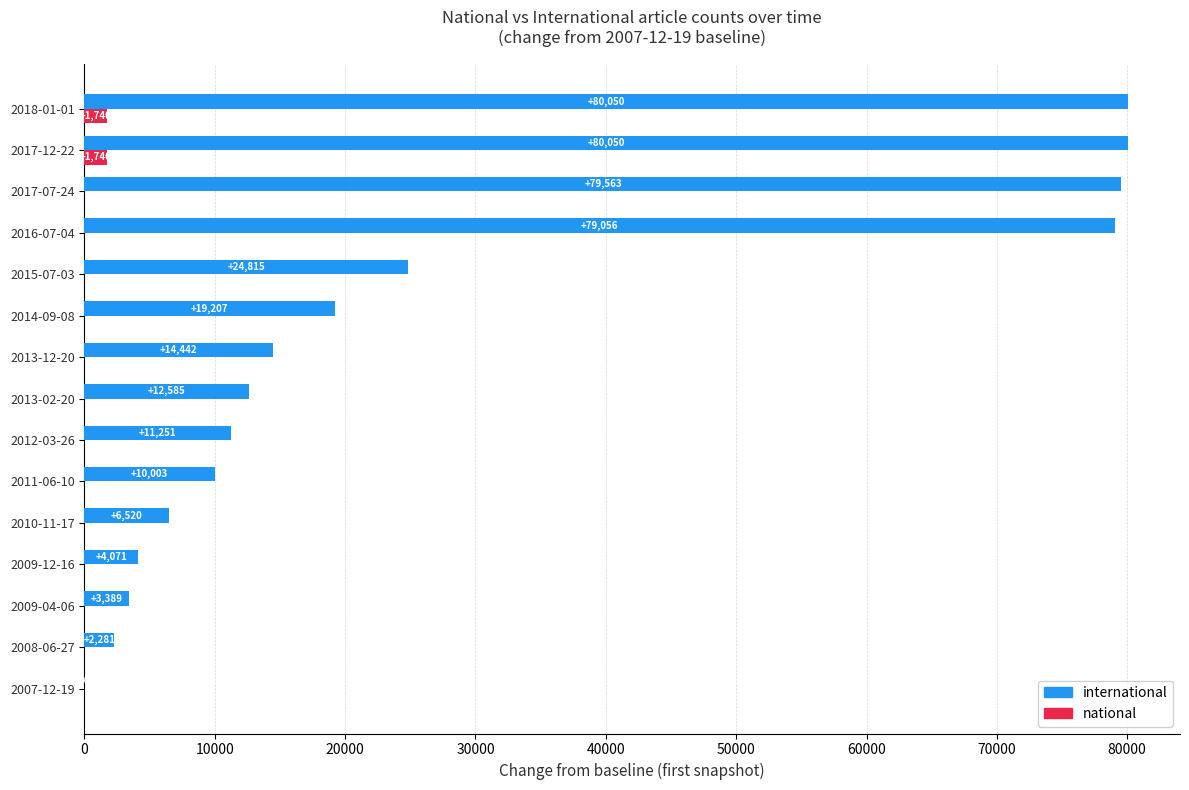

What is the sum of all national values?

3480